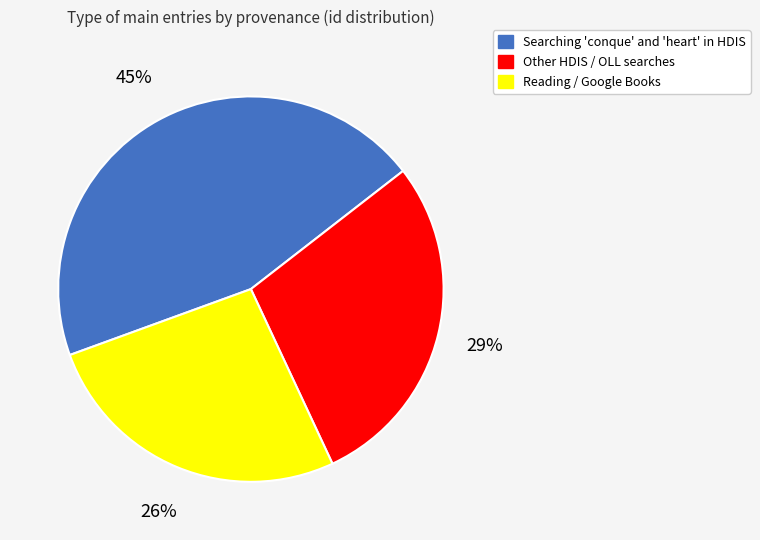

What is the smallest slice in the pie chart?

Reading / Google Books